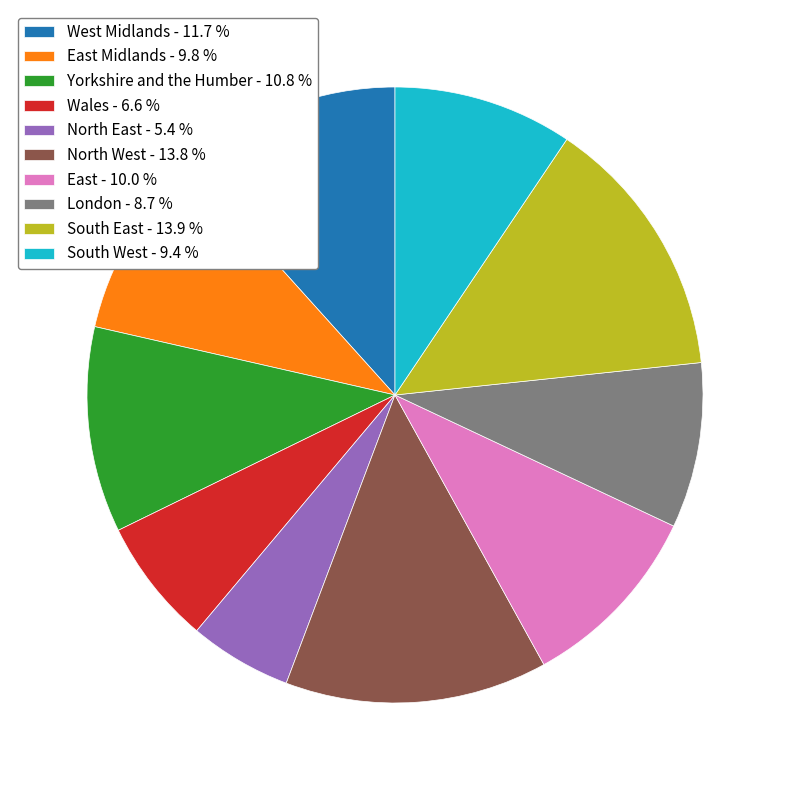

What is the ratio of the value at North East - 5.4 % to the value at West Midlands - 11.7 %?

0.5